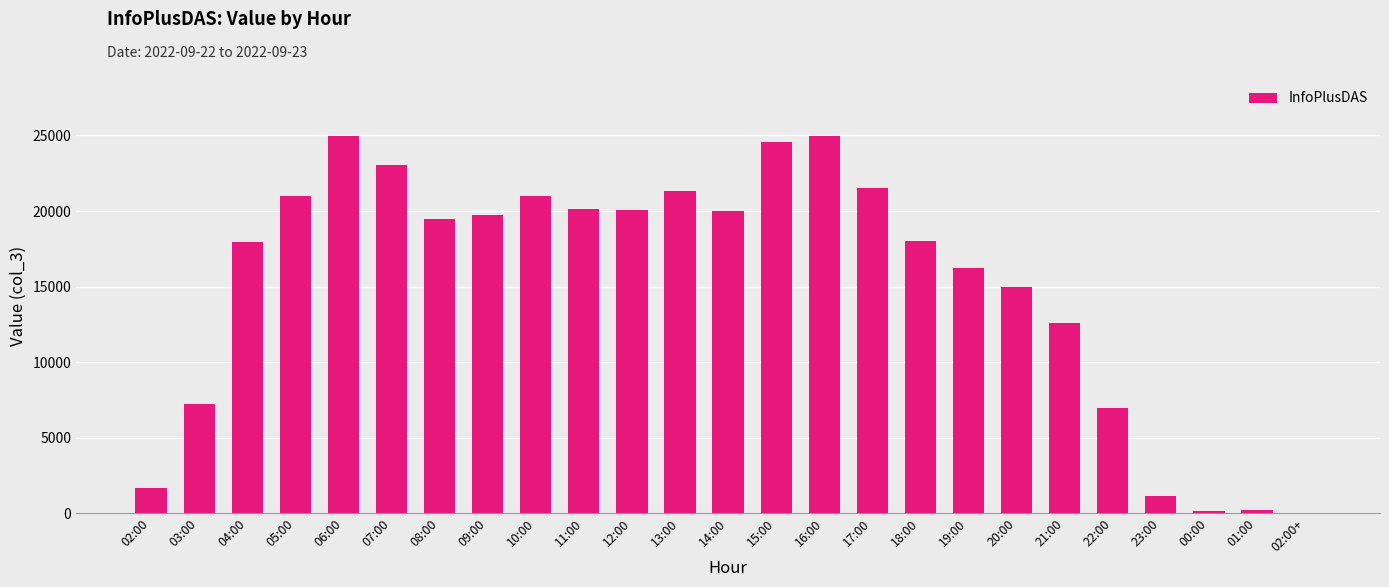

What is the maximum value shown in the chart?

24988